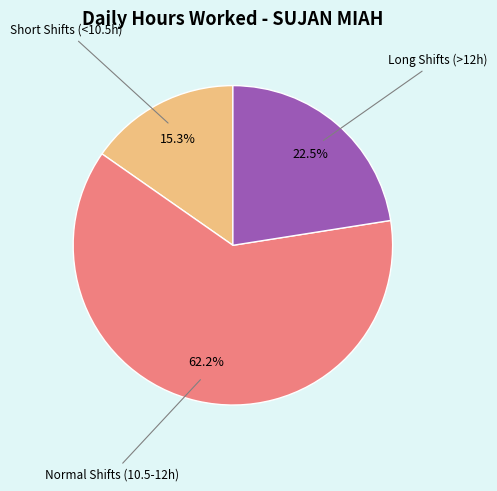

Count the number of slices in the pie.

3